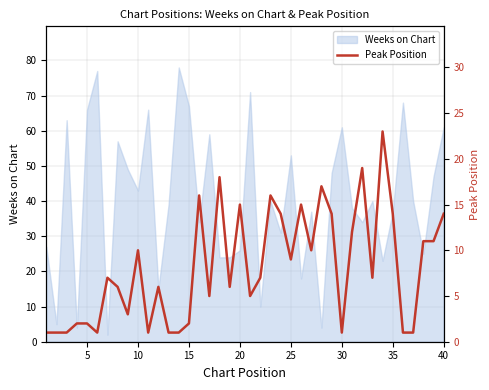

Does the chart have visible grid lines?

Yes